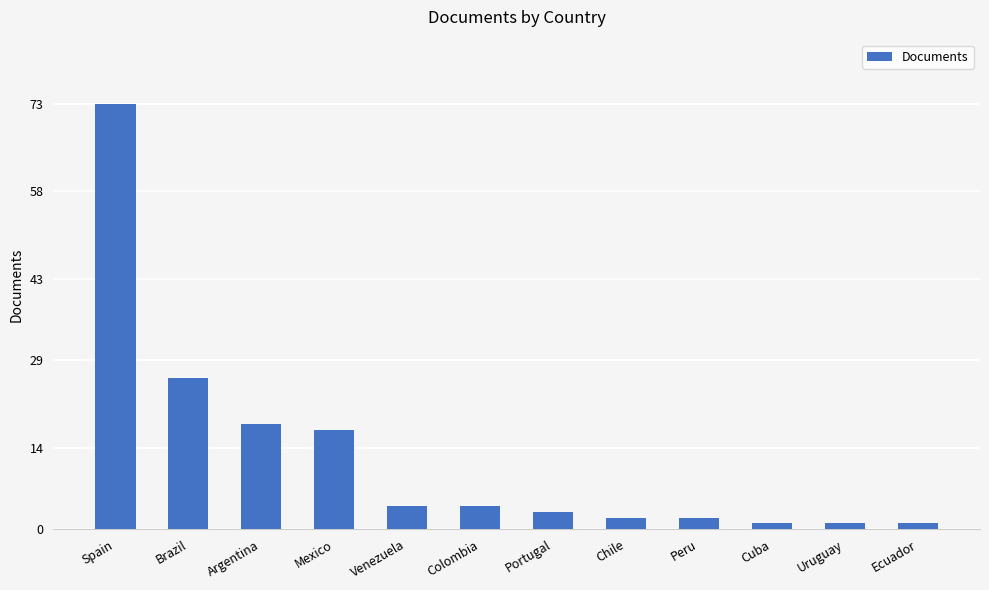

What position from the left is Brazil?

2